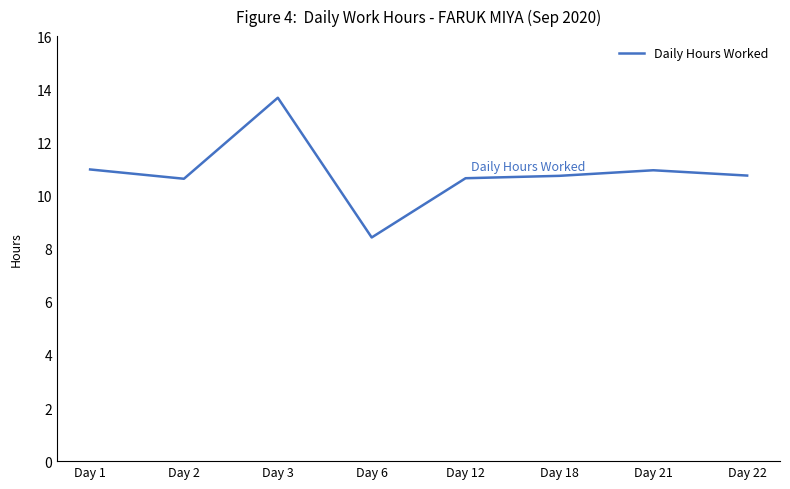

Where is the first local minimum?

Day 2